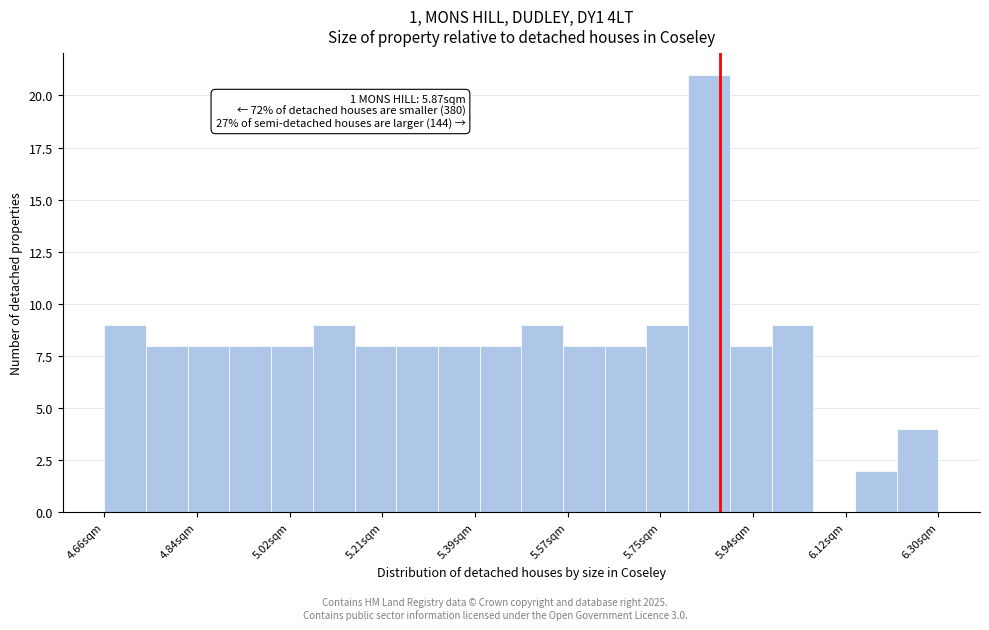

Over which range of the x-axis is the bar tallest?

5.808 to 5.890